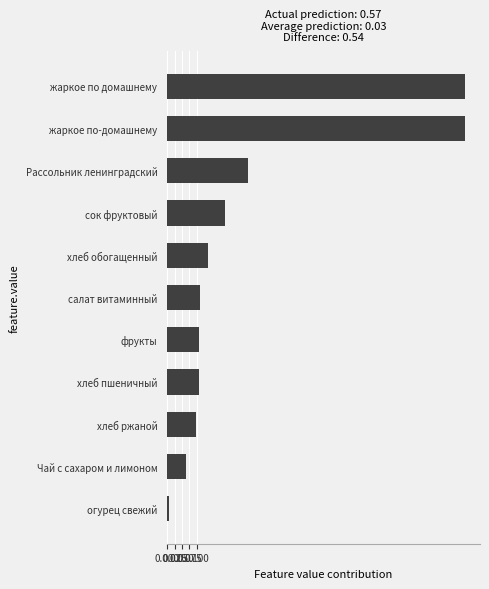

Count the number of categories in the chart.

11